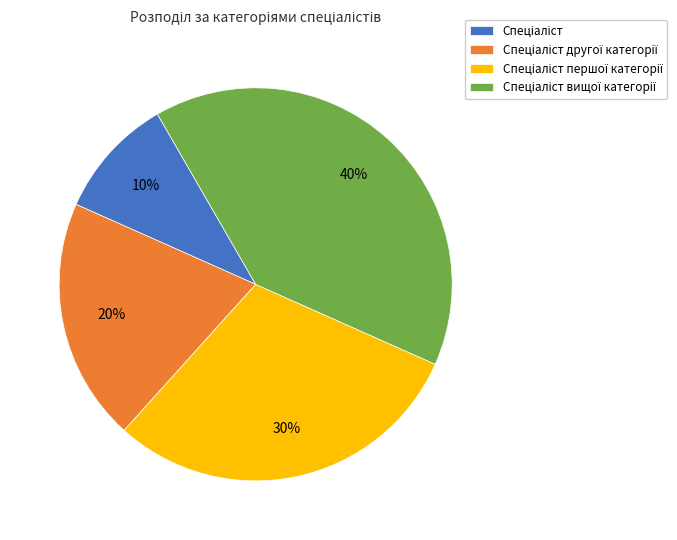

To the nearest percent, what is the average slice percentage?

25%